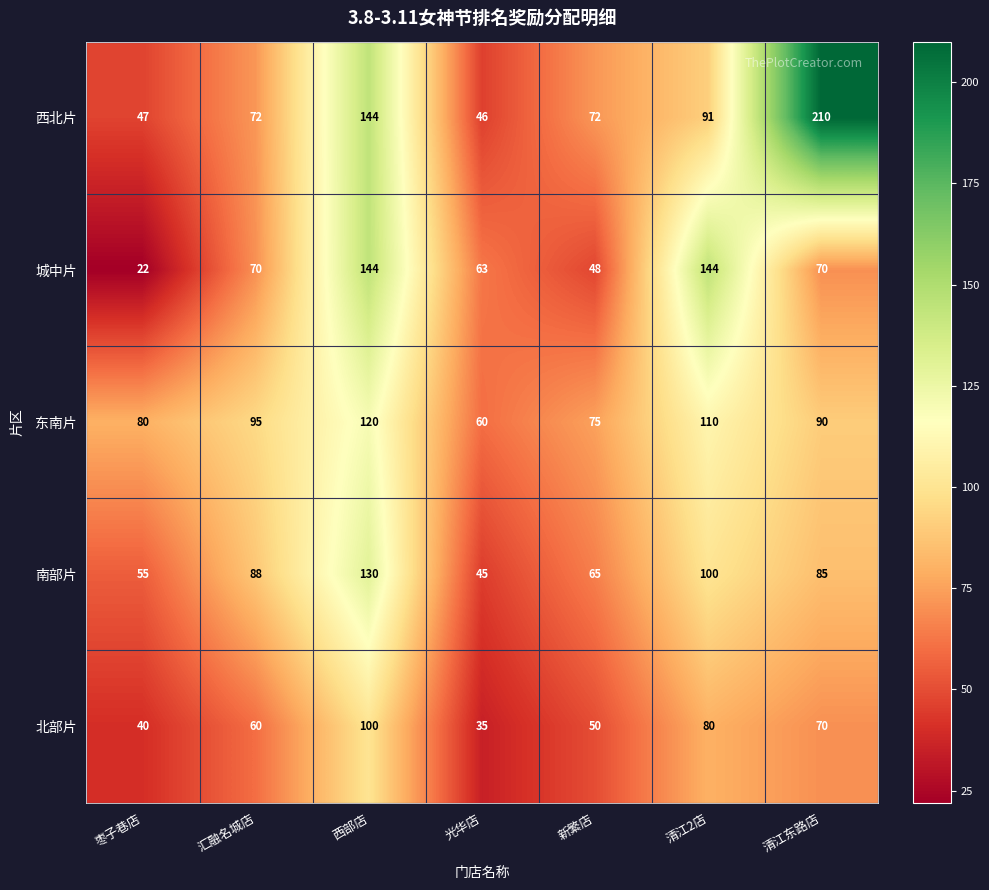

List the series in order of their peak value, lowest first.

北部片, 东南片, 南部片, 城中片, 西北片